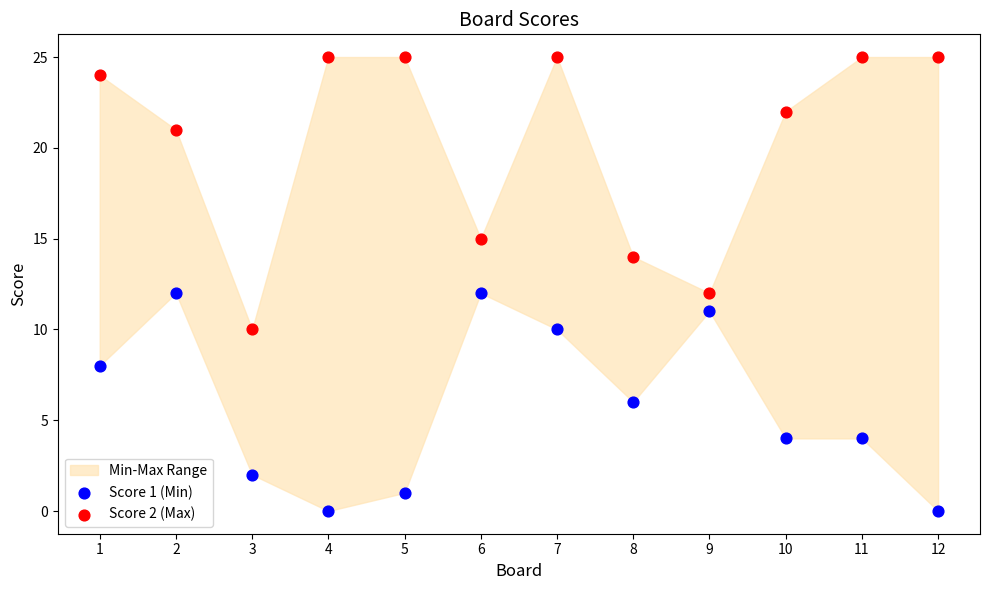

Which series reaches the maximum Y coordinate?

Score 2 (Max)